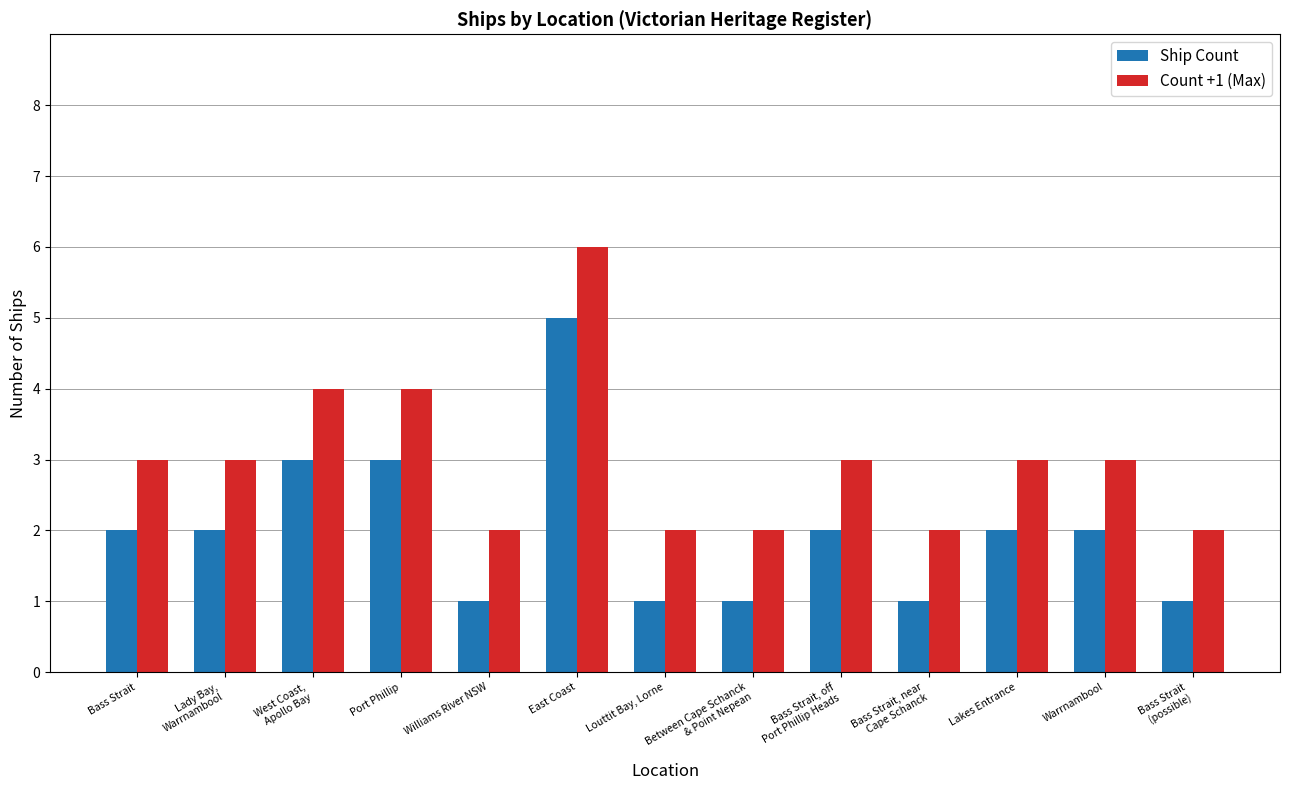

What are all the series names shown in the legend?

Ship Count, Count +1 (Max)